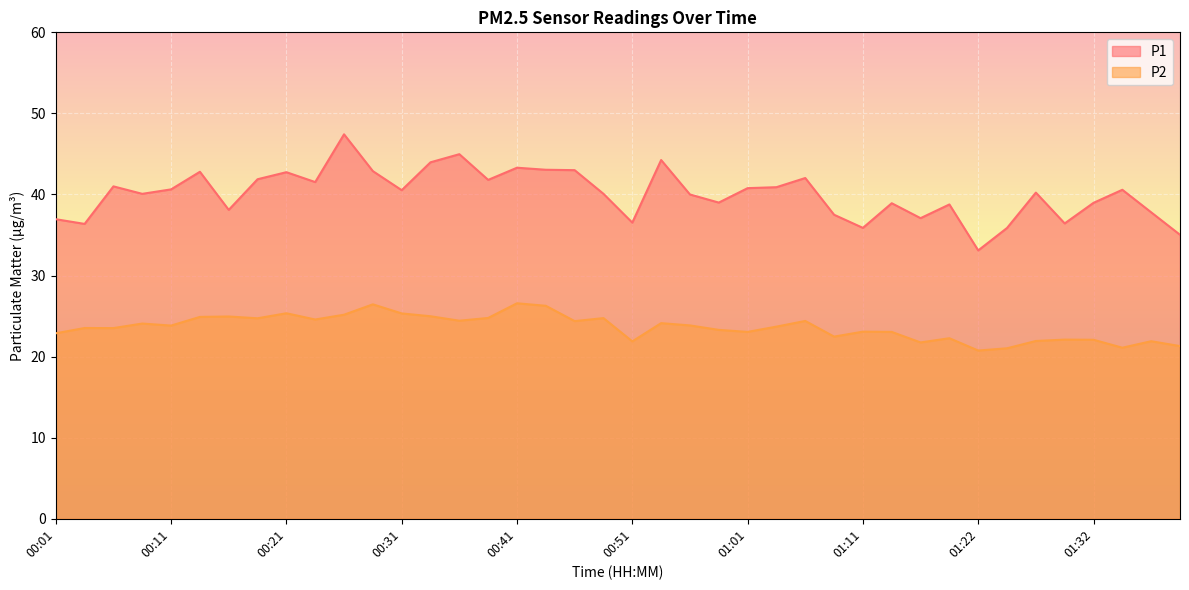

How many lines are shown in the chart?

2